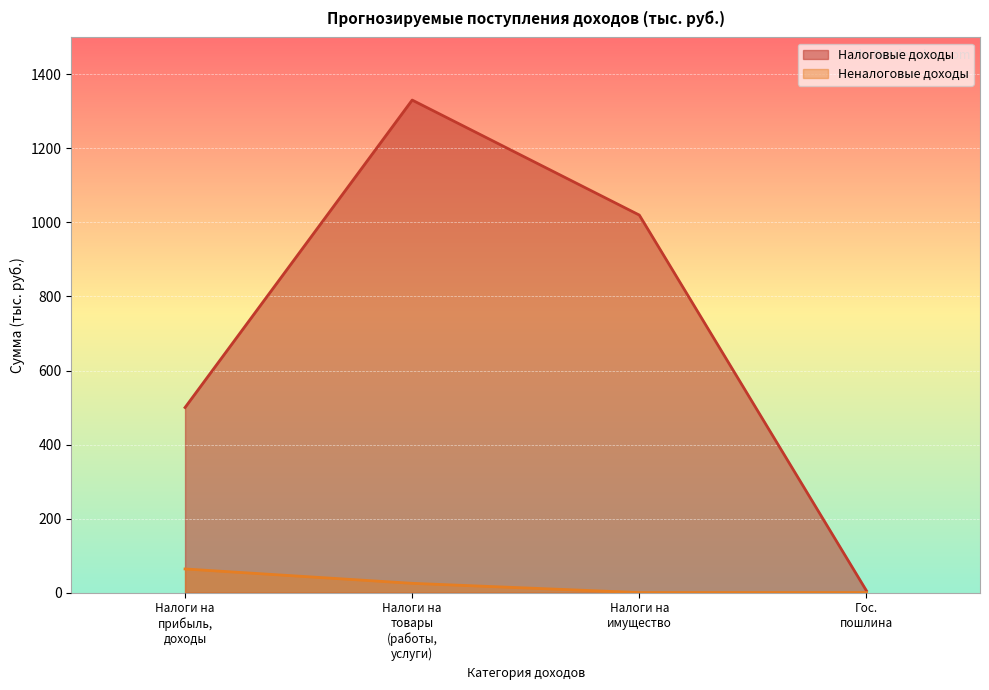

True or false: Налоговые доходы and Неналоговые доходы cross at least once.

False